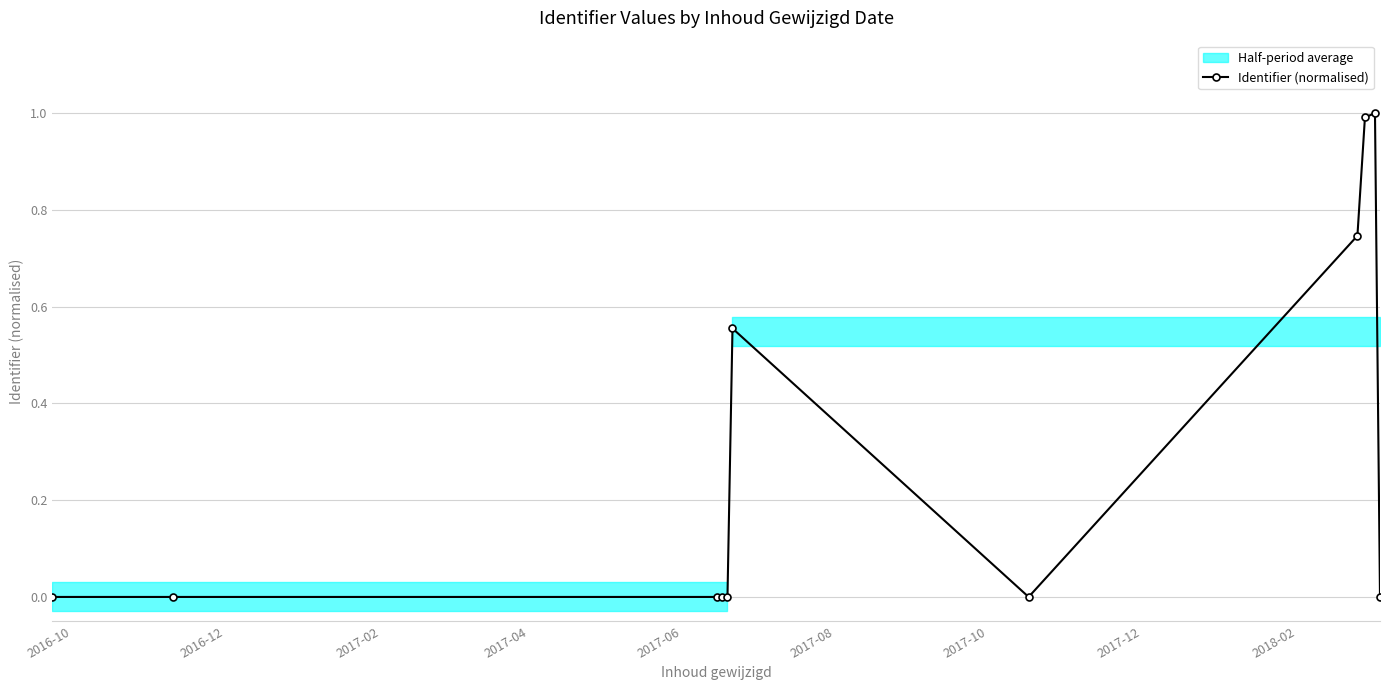

Is this an area chart (filled region under the line)?

No